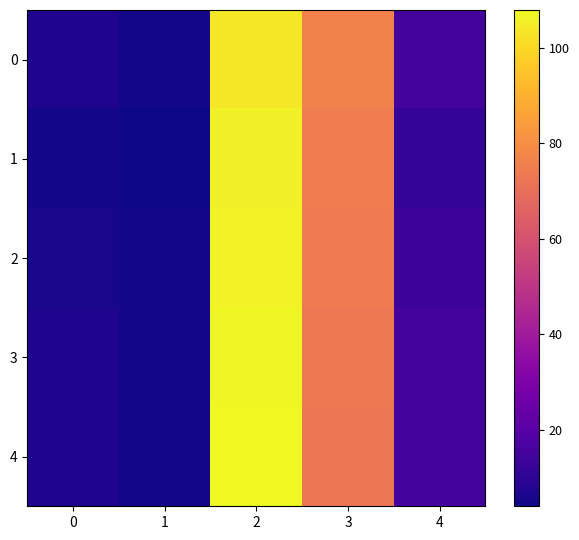

Count the number of data series in this chart.

5